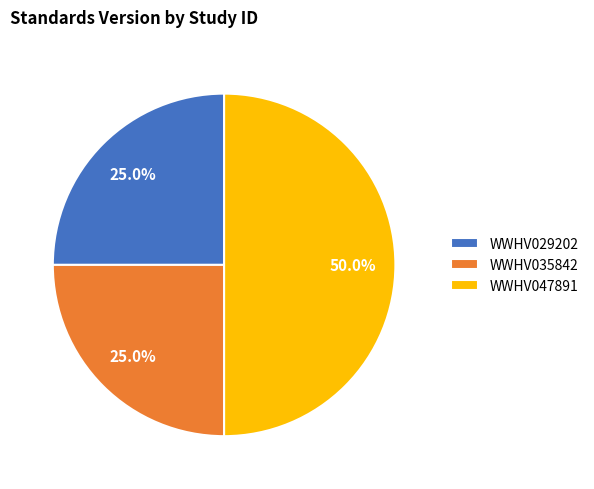

What is the largest slice in the pie chart?

WWHV047891